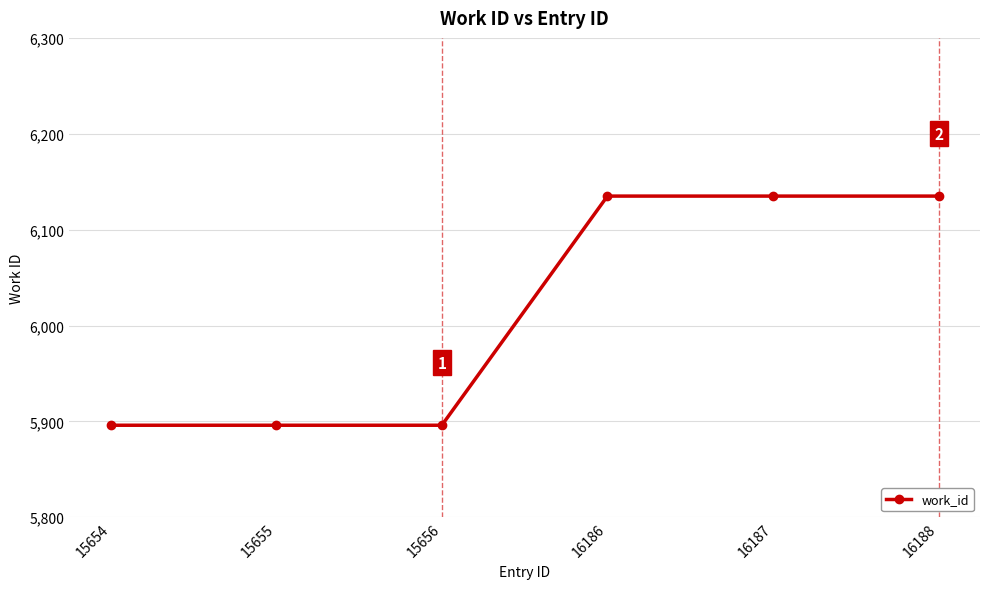

Is it true that the value at 16186 is 2543?

False